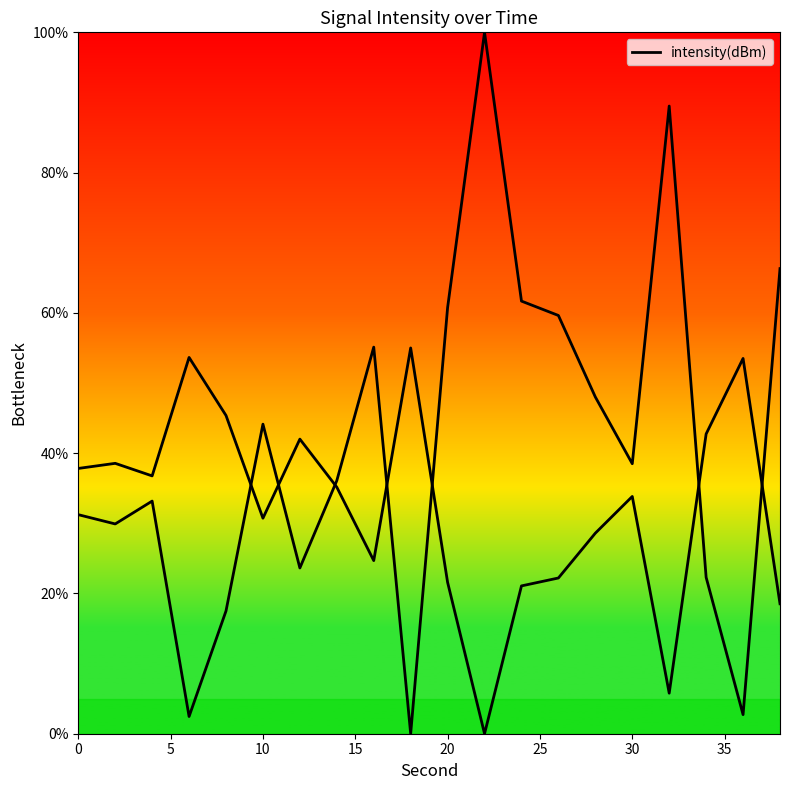

How many data points are above 38?

10